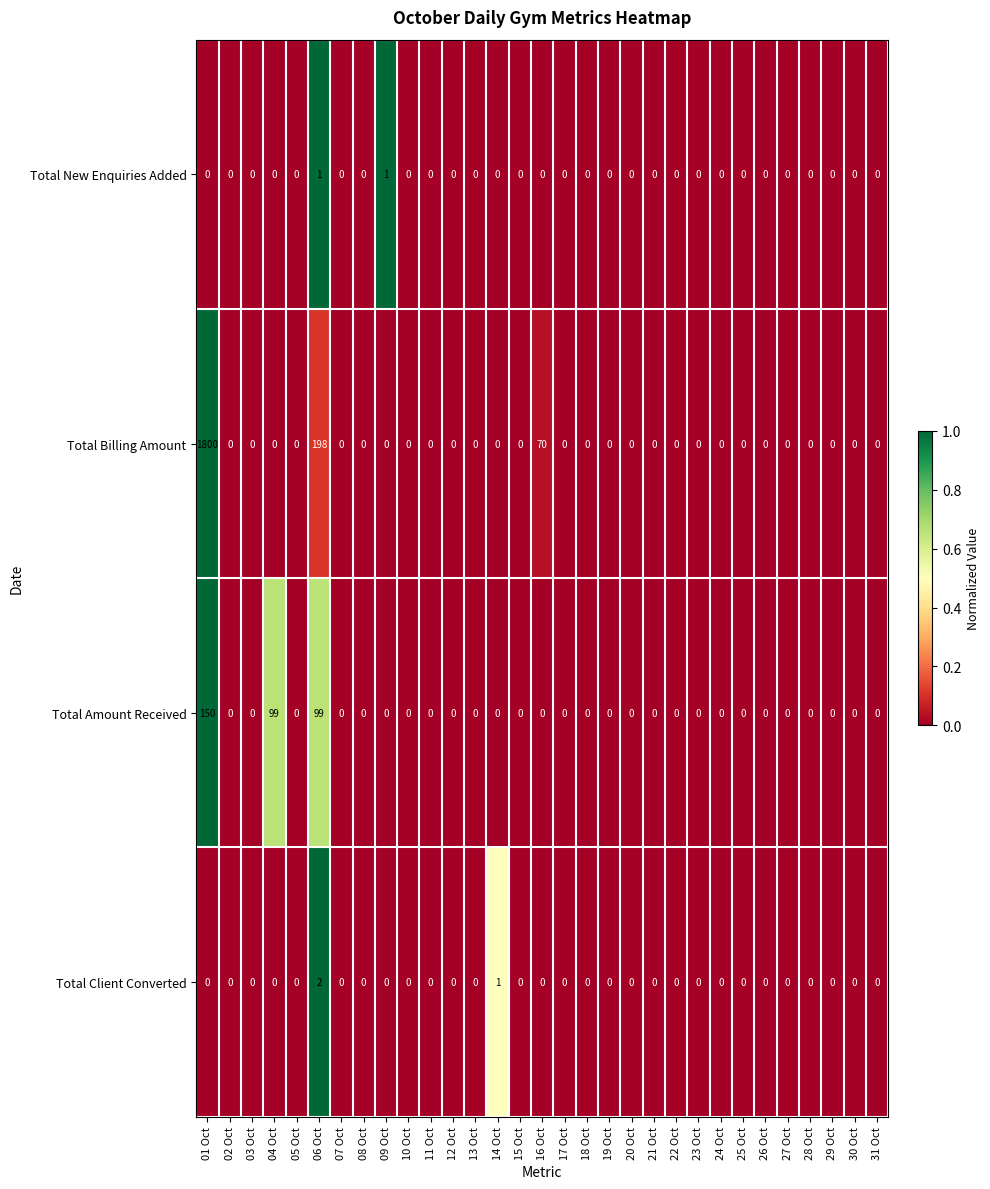

What is the sum of all Total Amount Received values?

348